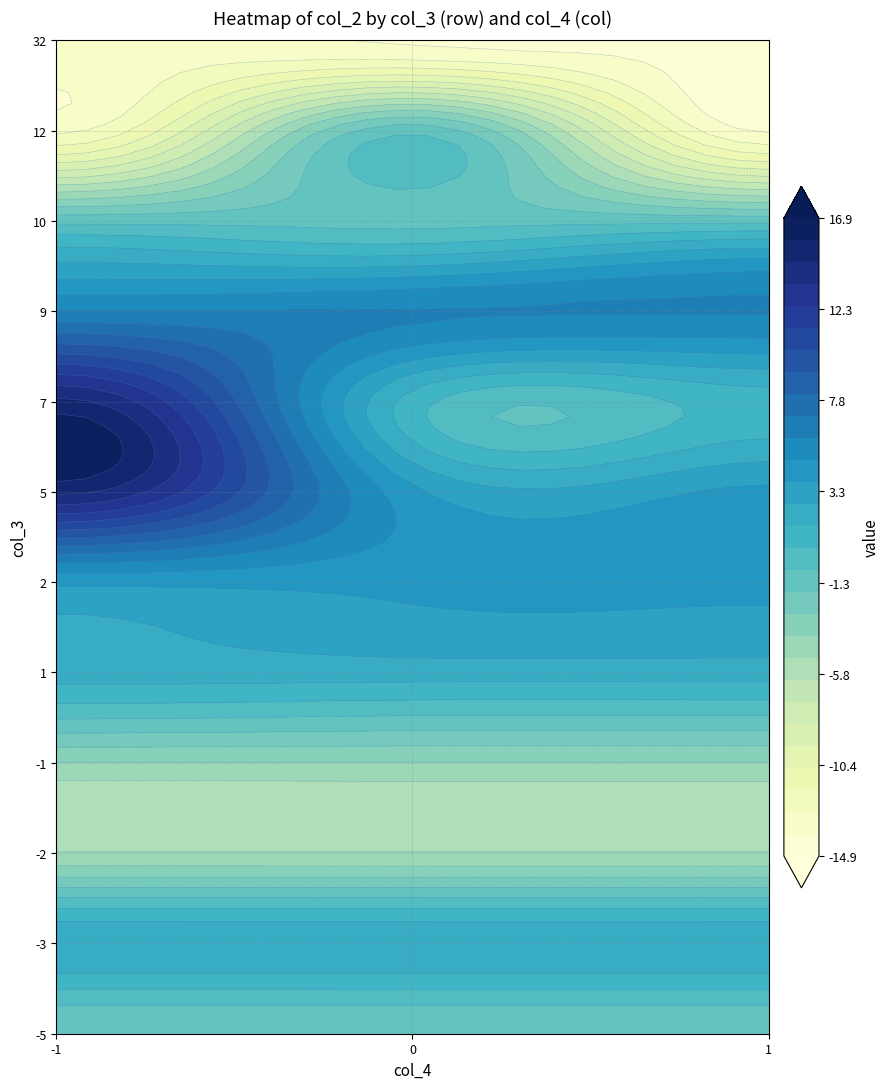

Reading left to right, transcribe all the data shown in this chart.

row_vals: -1	-5	7	1	2	5	32	-3	9	1	1	1	10	12	-3	-2	1	-5	-5	1
col_vals: 0	0	0	0	0	-1	1	0	0	0	0	0	0	-1	0	0	0	0	0	0
val_vals: -4	-1	1	0	4	15	-14	9	6	1	4	2	-1	-13	-4	-5	0	-6	0	3